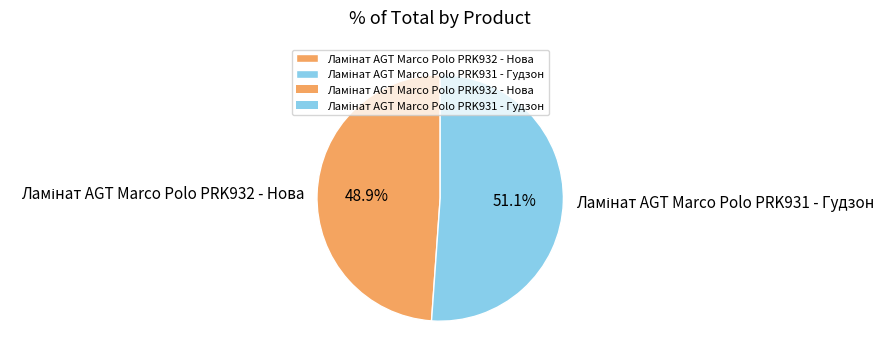

Is there a majority slice in this chart?

Yes